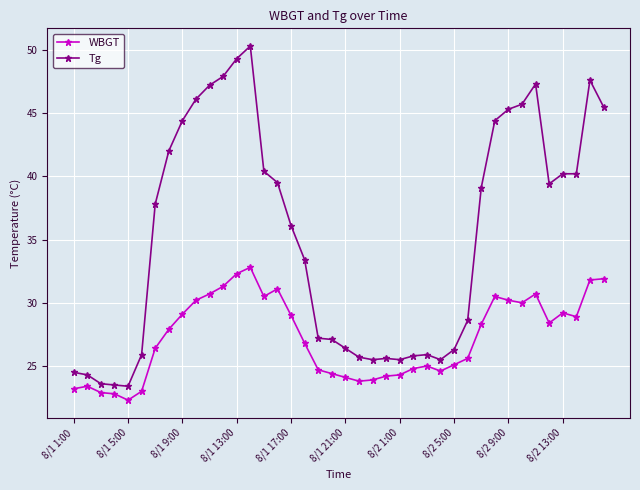

What is the value of the WBGT point at the 34th from the left?

30.0